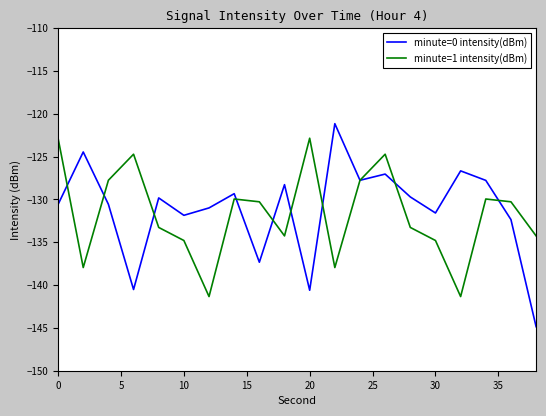

Does the chart display data point markers on the line(s)?

No